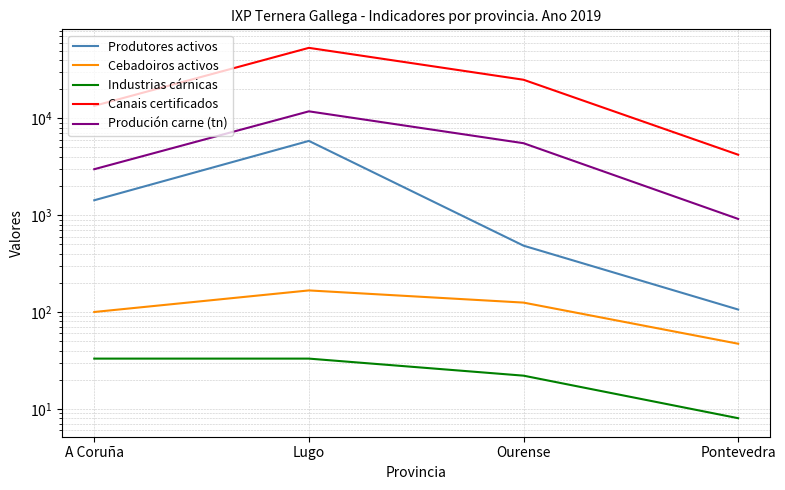

What is the value of the Industrias cárnicas point at the 2nd from the left?

33